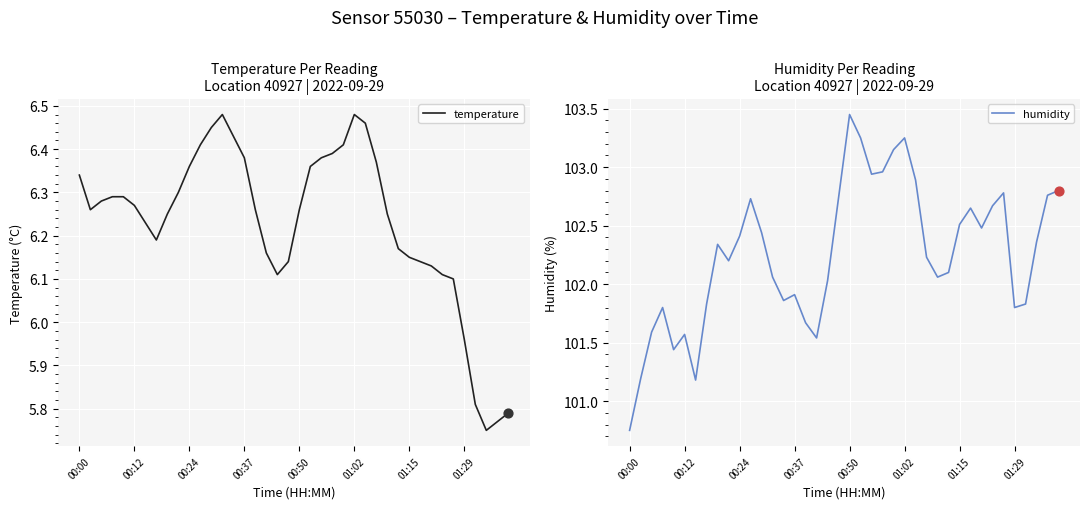

At which label does temperature first exceed 6?

00:00